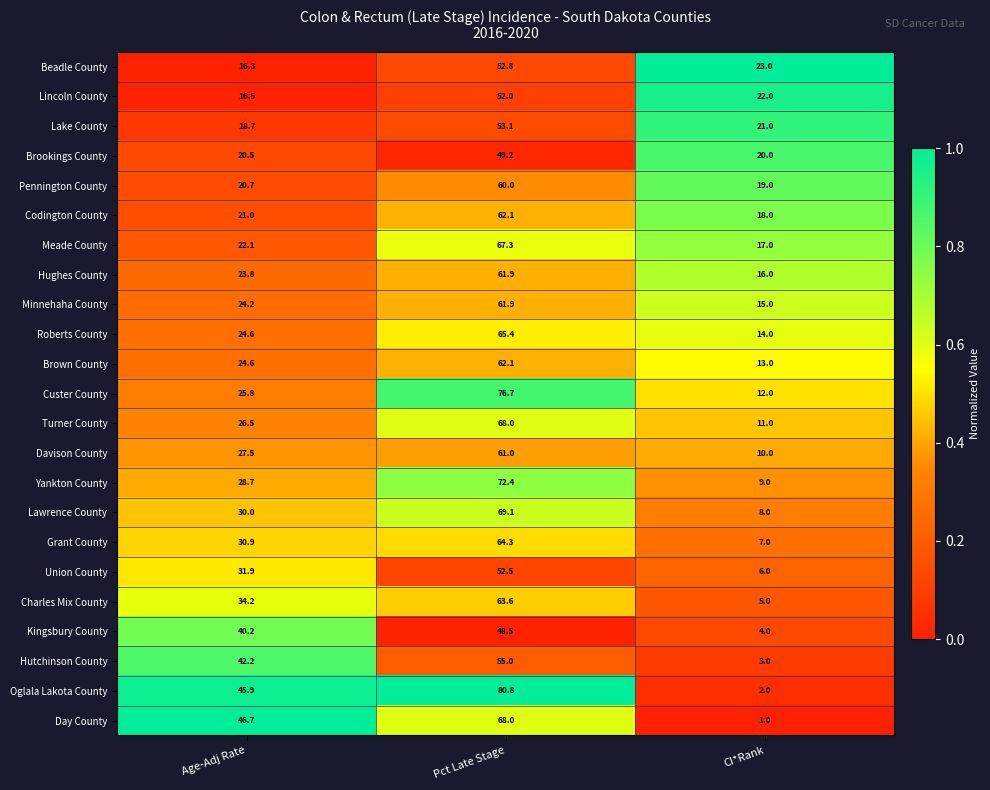

What is the total value across all series at Pct Late Stage?

1427.7